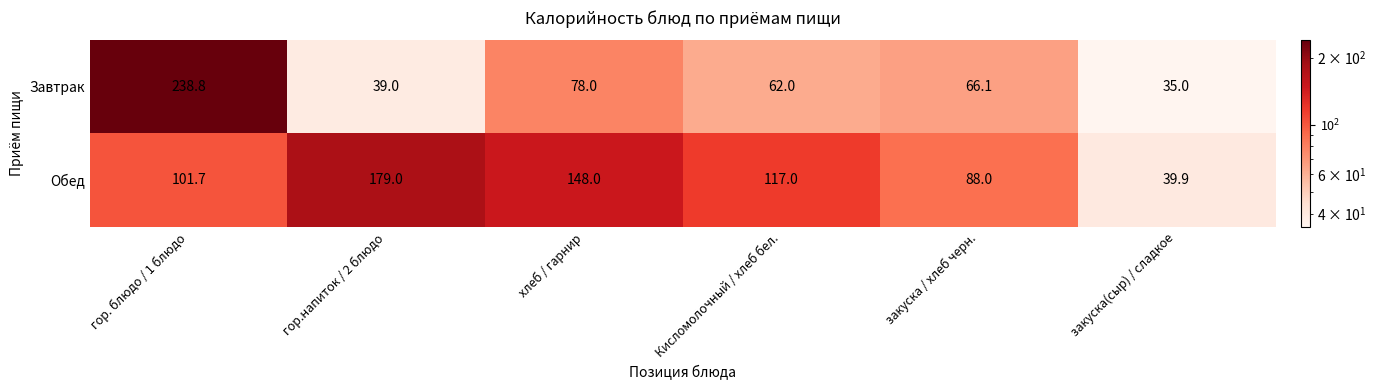

Rank the series at закуска(сыр) / сладкое from highest to lowest value.

Обед, Завтрак